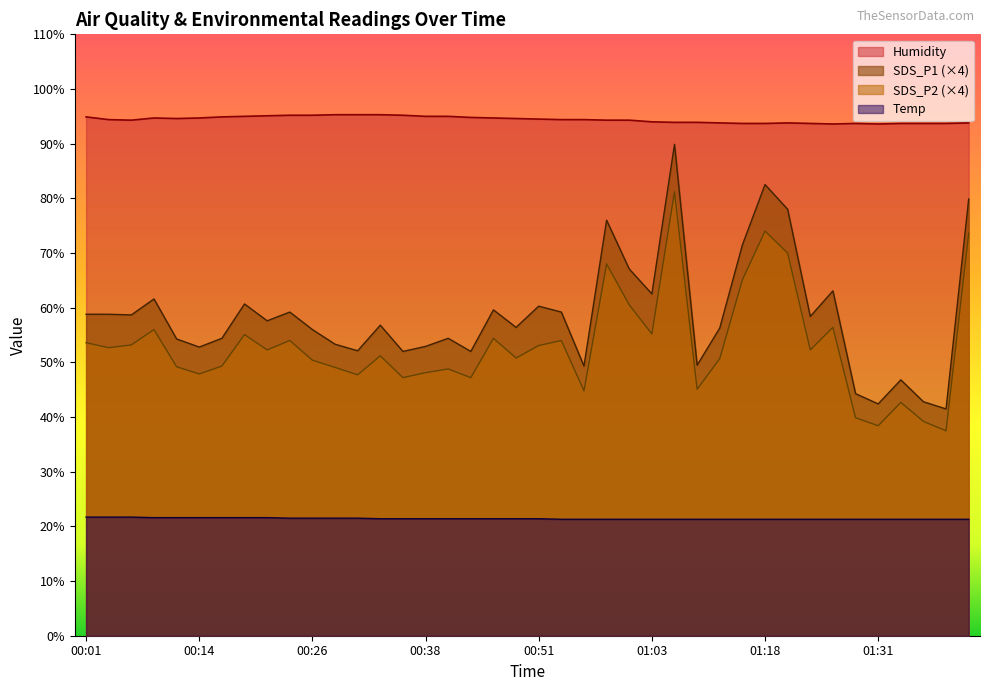

True or false: Humidity has a value of 94.8 at 00:43.

True